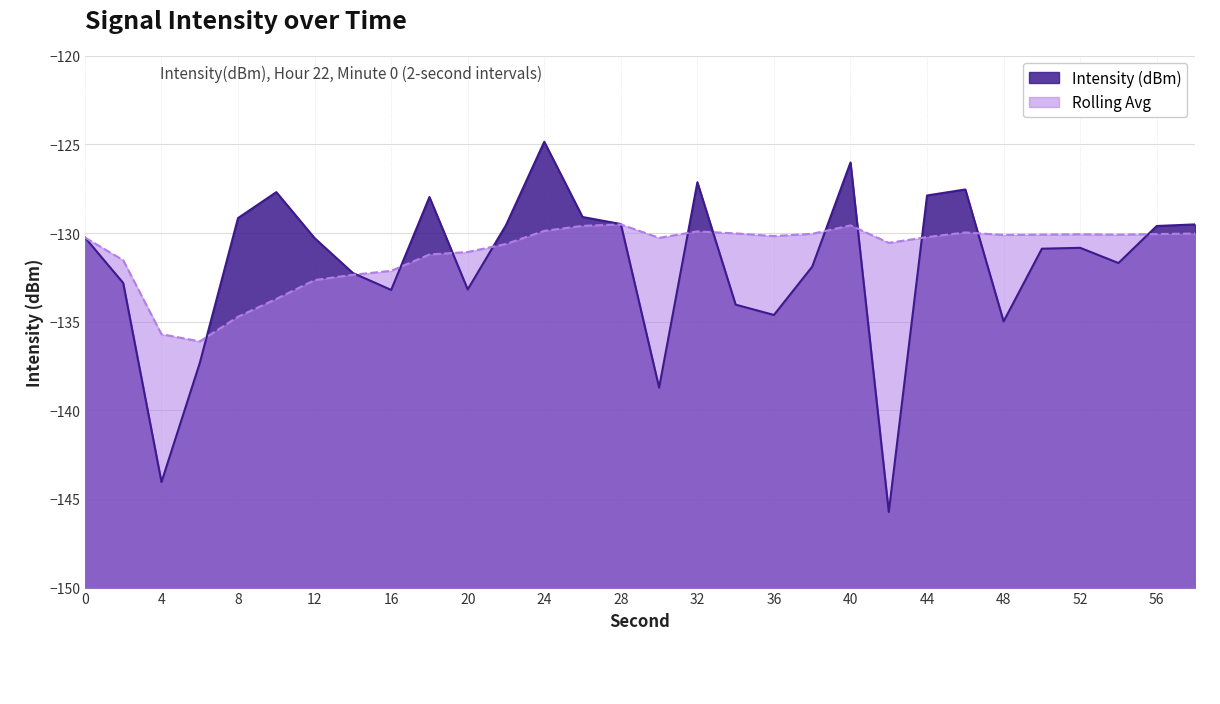

Which series has the largest total across all categories?

Rolling Avg